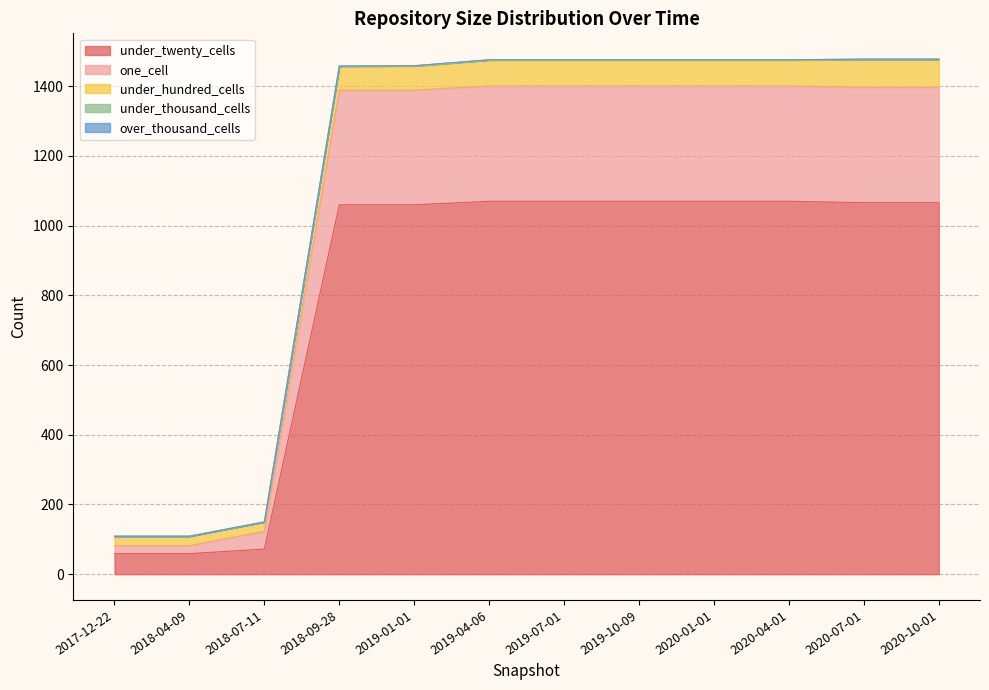

True or false: one_cell has a value of 171 at 2019-10-09.

False